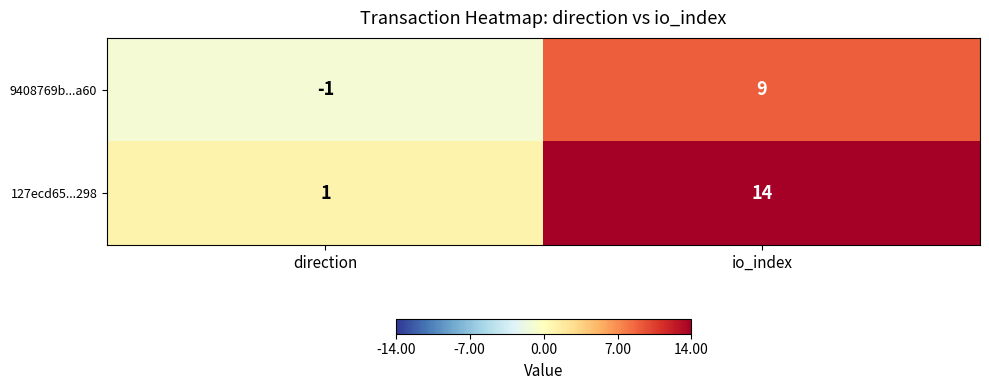

At which category does the chart reach its peak across all series?

io_index